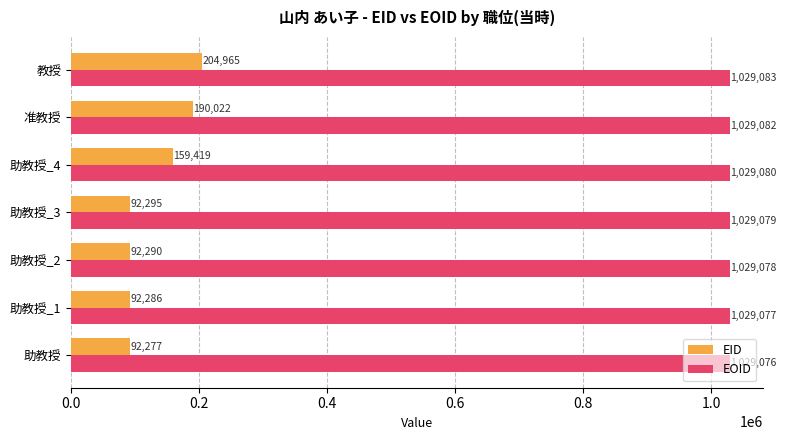

Which series has the largest total across all categories?

EOID